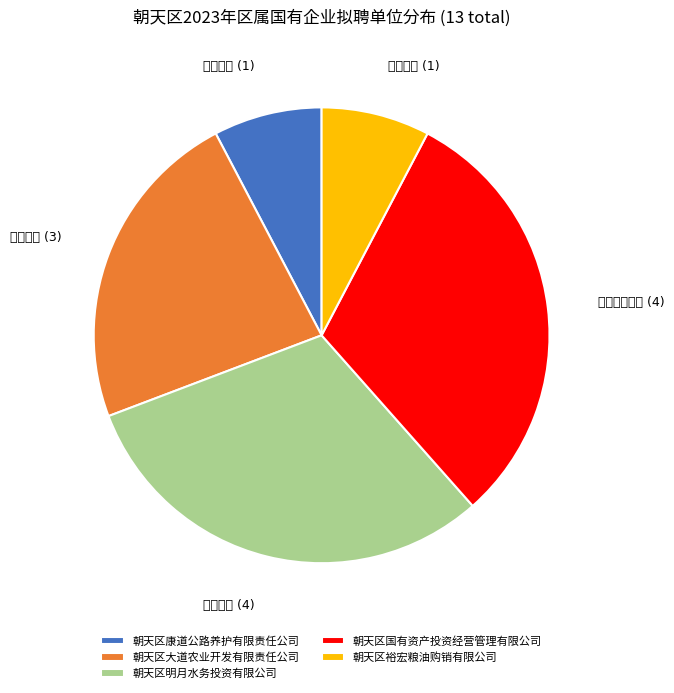

Between 朝天区裕宏粮油购销有限公司 and 朝天区国有资产投资经营管理有限公司, which is larger?

朝天区国有资产投资经营管理有限公司